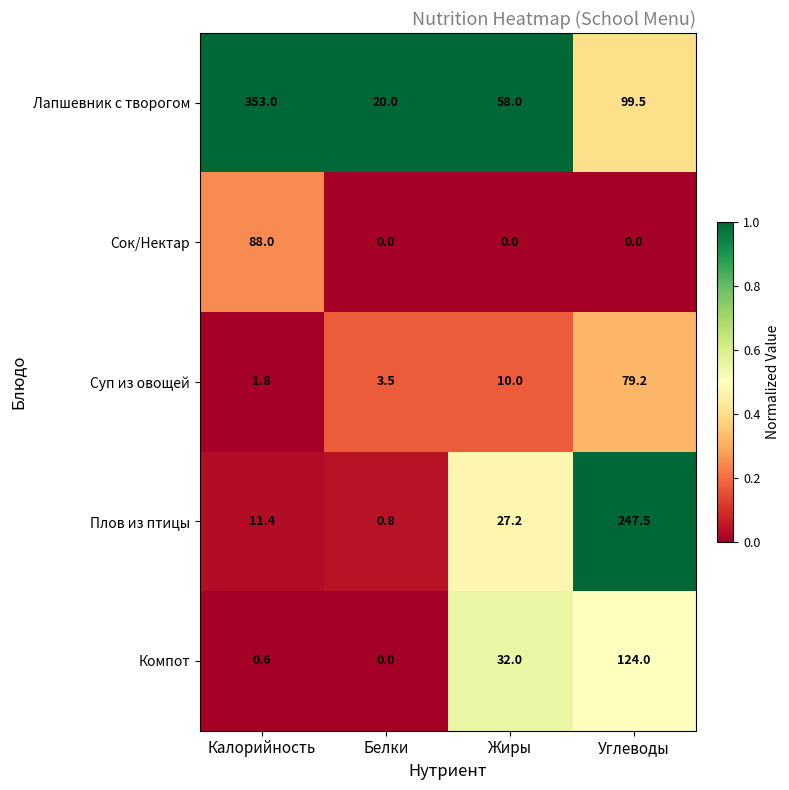

Rank the categories by Суп из овощей value from lowest to highest.

Калорийность, Белки, Жиры, Углеводы